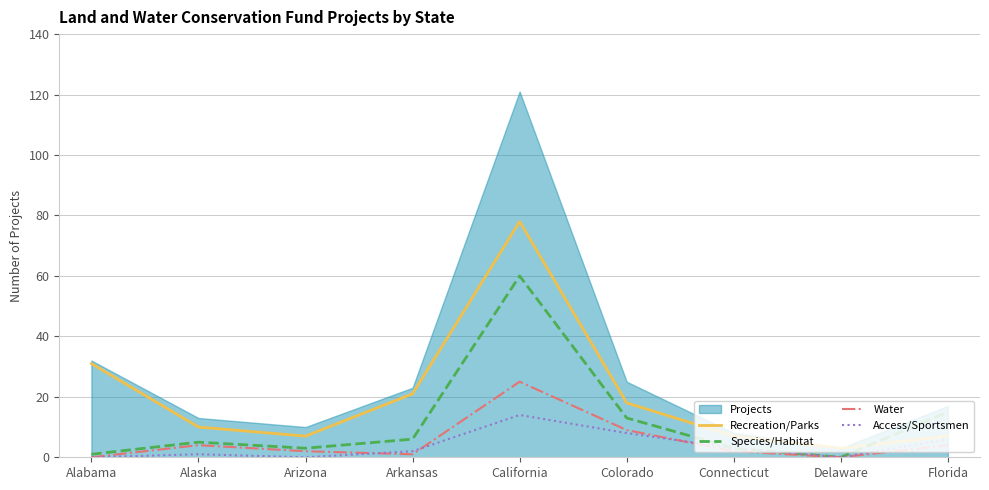

How many values in Species/Habitat are above zero?

8